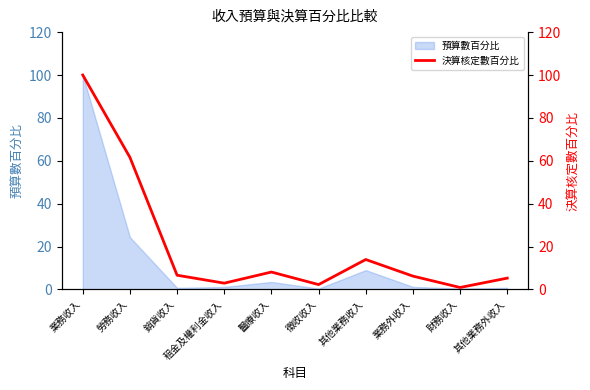

True or false: 預算數百分比 has a value of 9.0 at 其他業務收入.

True